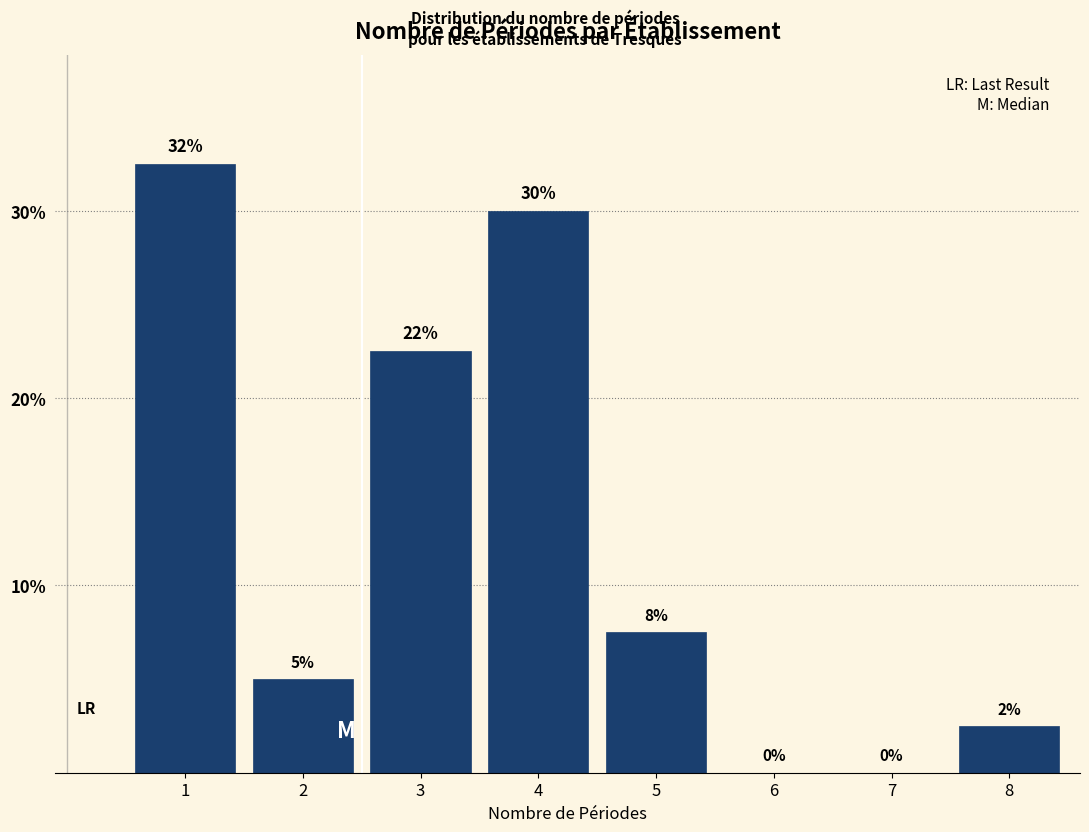

What is the maximum value shown in the chart?

32.5